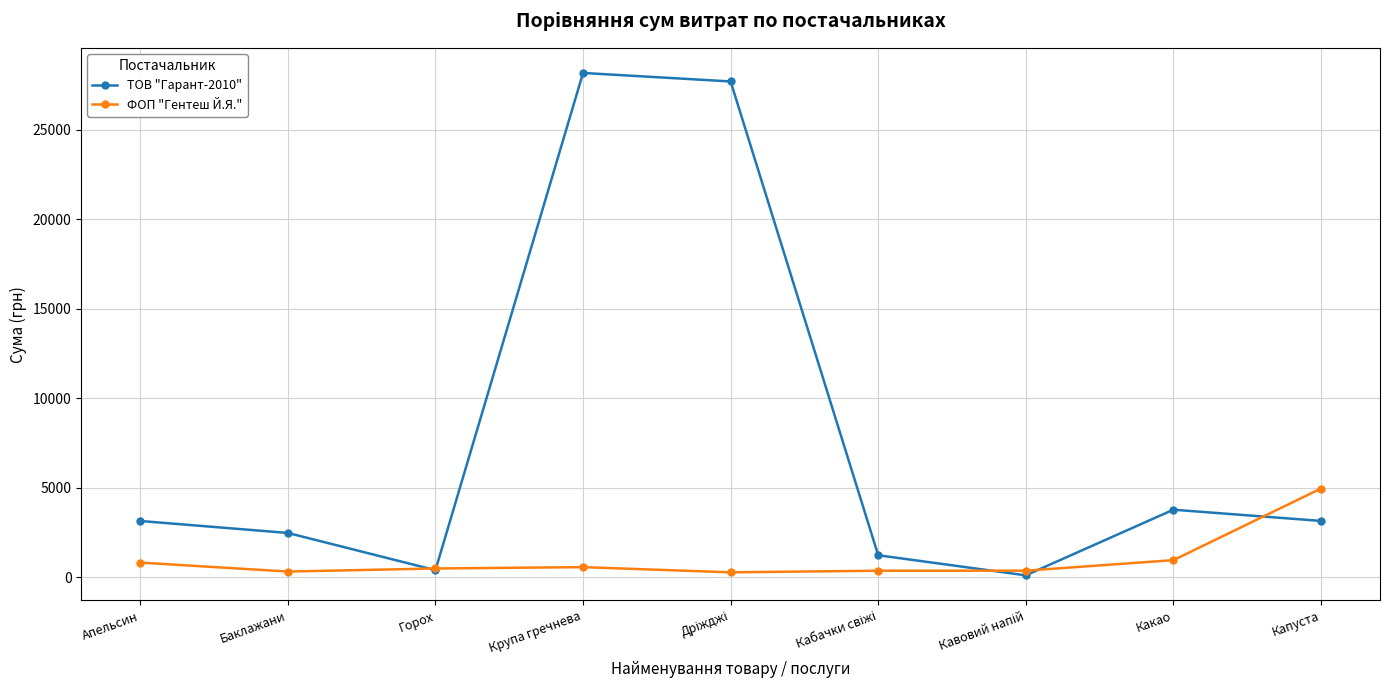

The value of ТОВ "Гарант-2010" at Какао is 6234.7. True or false?

False